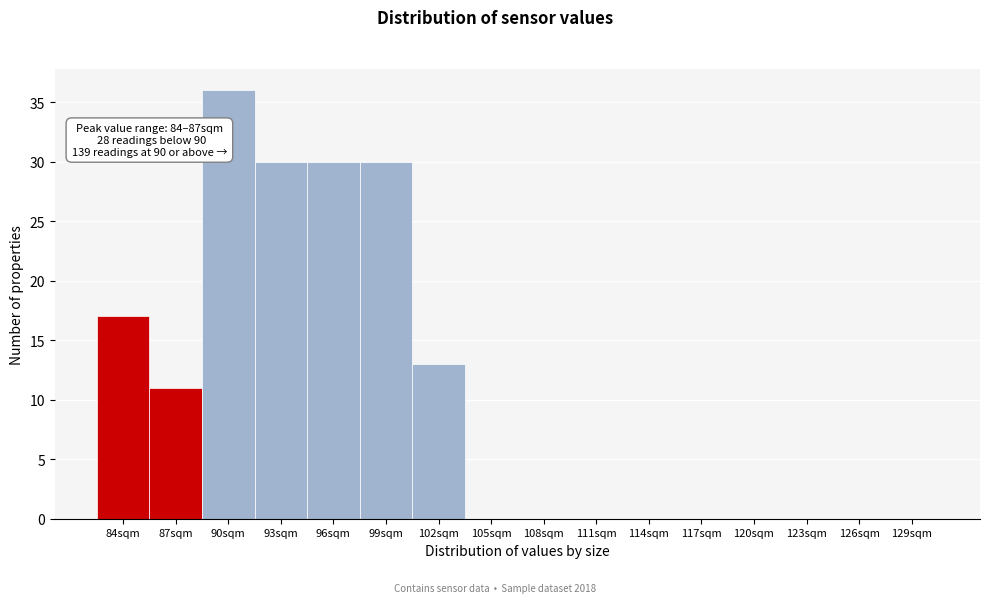

Reading left to right, list all the values displayed in this chart.

84sqm=17	87sqm=11	90sqm=36	93sqm=30	96sqm=30	99sqm=30	102sqm=13	105sqm=0	108sqm=0	111sqm=0	114sqm=0	117sqm=0	120sqm=0	123sqm=0	126sqm=0	129sqm=0